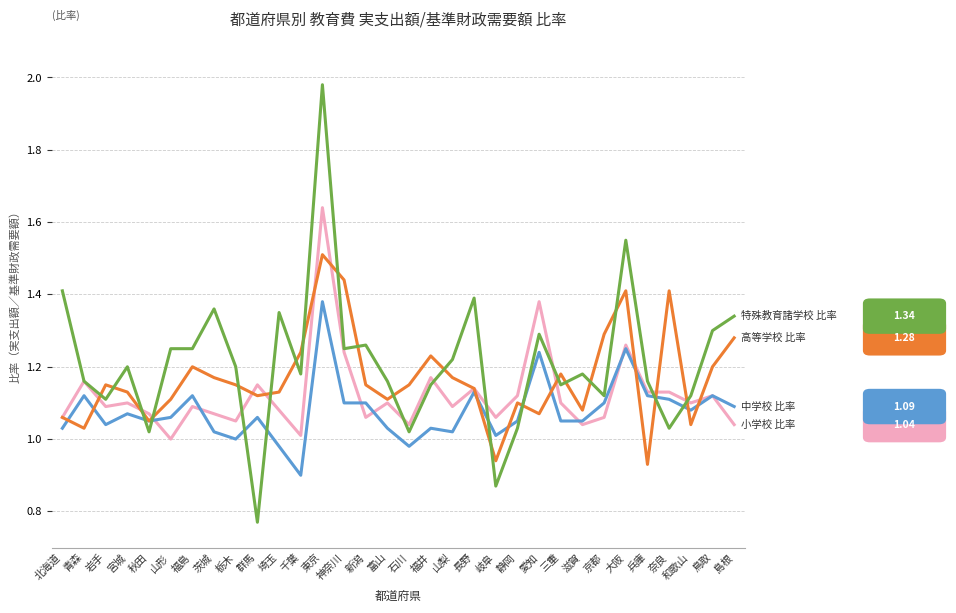

What is the total value across all series at 鳥取?

4.7